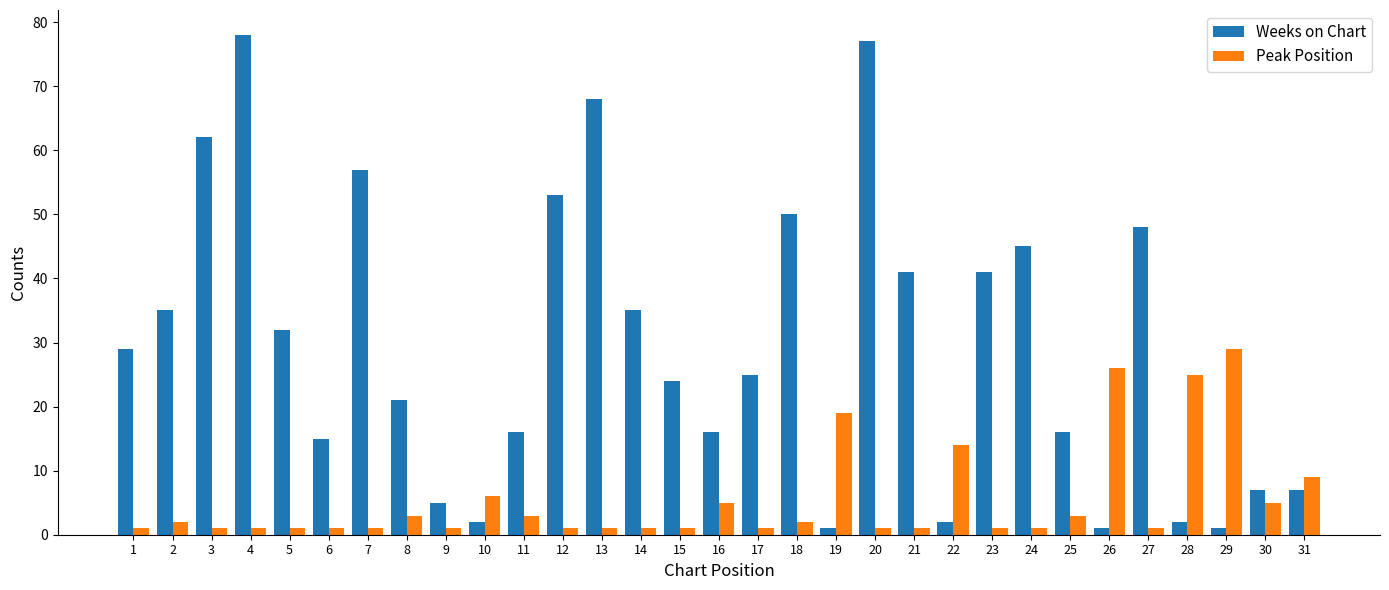

What is the smallest value displayed?

1